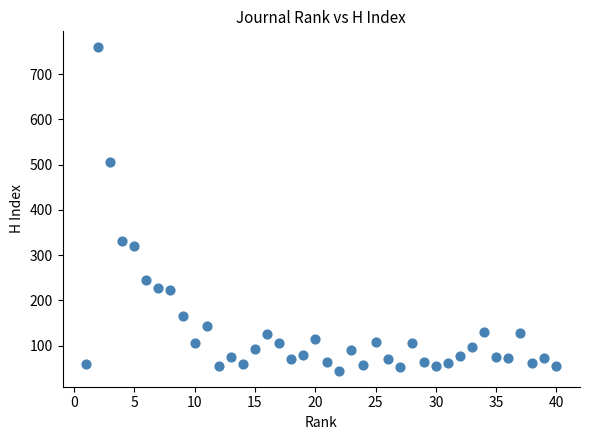

What is the range of Y values (max minus min)?

714